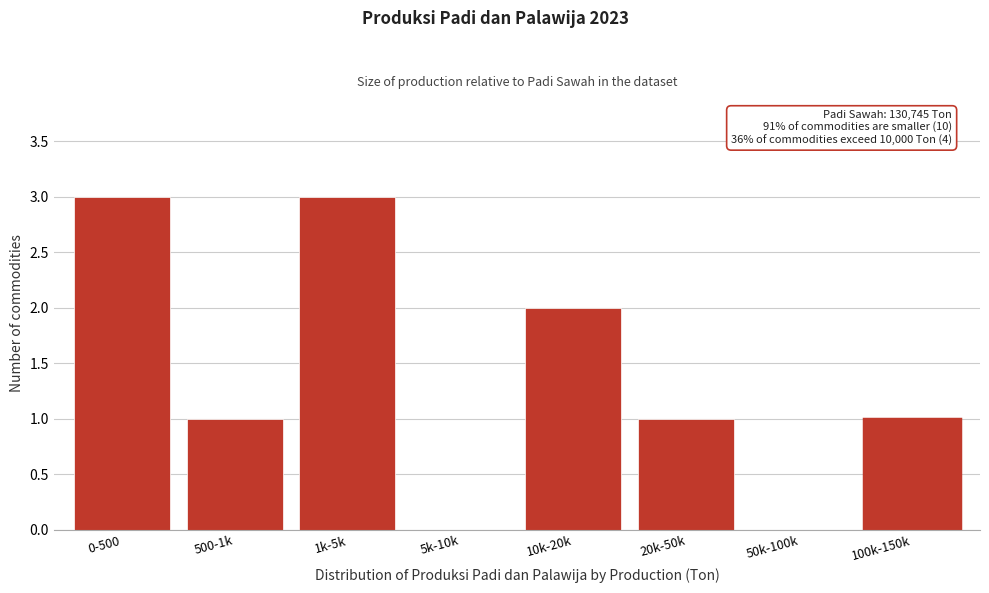

Reading right to left, extract all data points from this chart.

100k-150k=1	50k-100k=0	20k-50k=1	10k-20k=2	5k-10k=0	1k-5k=3	500-1k=1	0-500=3